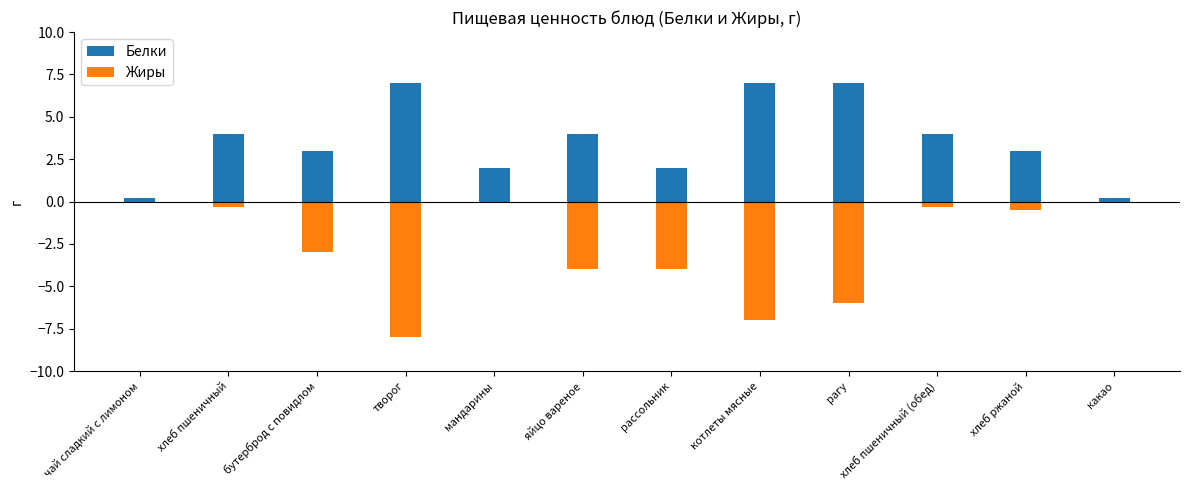

How many distinct data groups are displayed?

2